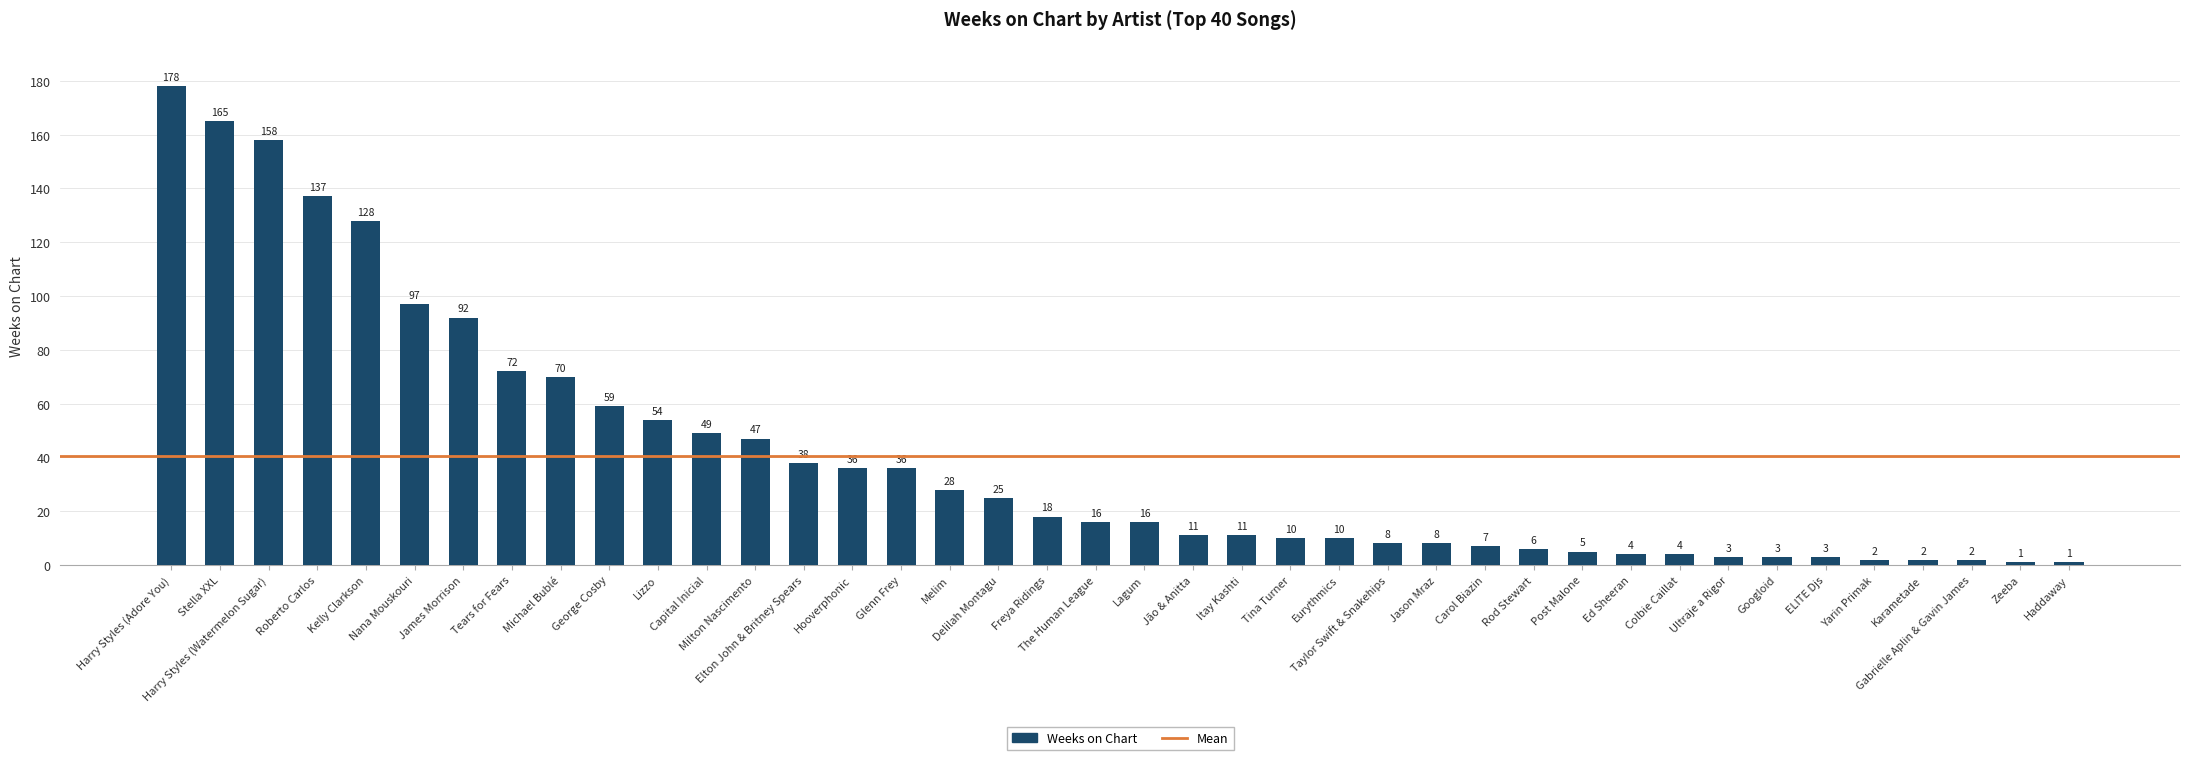

What is the value of the 15th bar from the left?

36